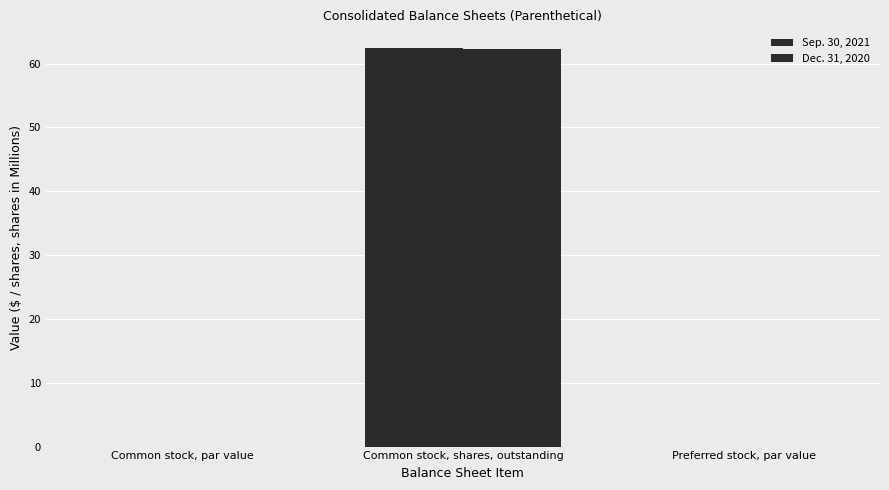

How many distinct data groups are displayed?

2